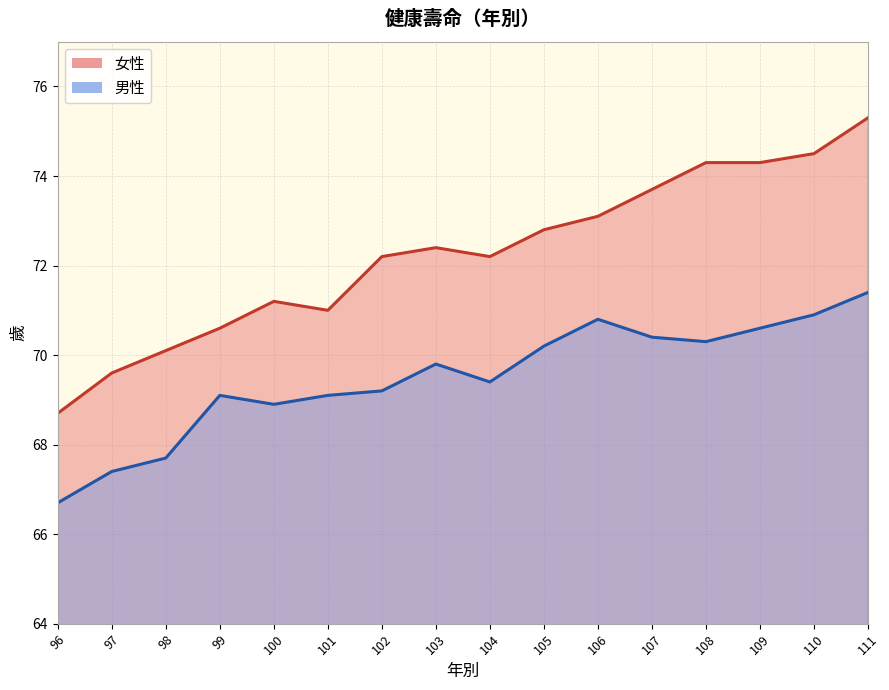

Count the number of categories in the chart.

16